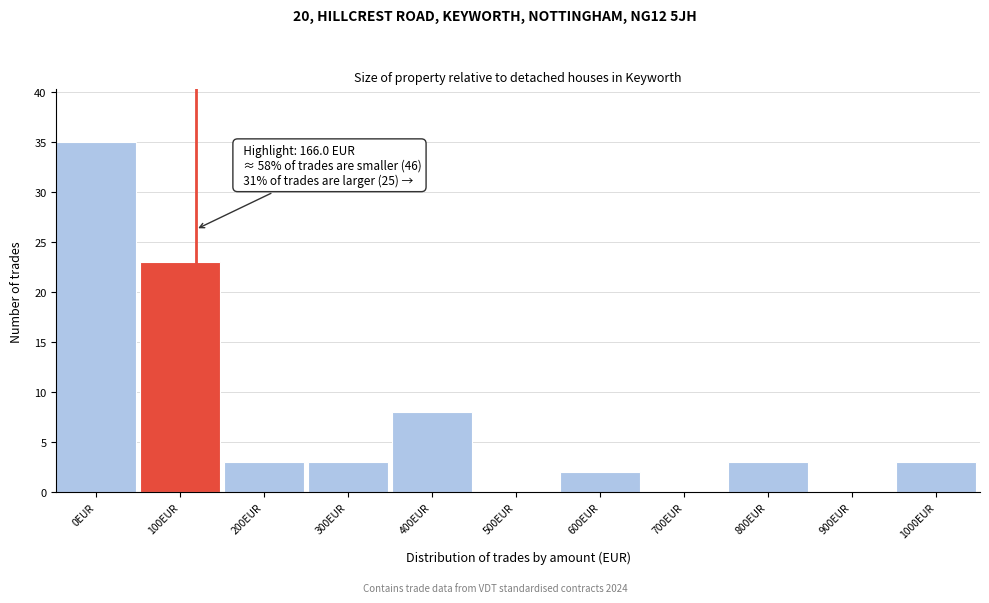

Reading left to right, list all the values displayed in this chart.

0EUR=35	100EUR=23	200EUR=3	300EUR=3	400EUR=8	500EUR=0	600EUR=2	700EUR=0	800EUR=3	900EUR=0	1000EUR=3